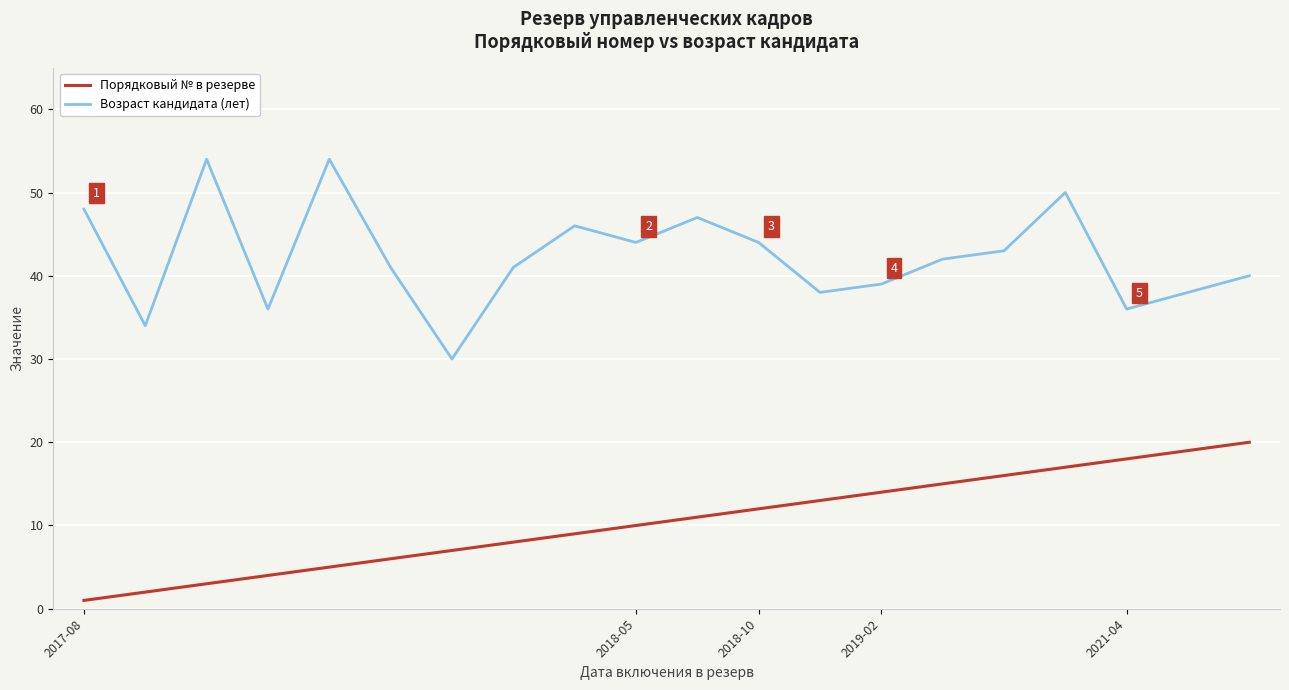

What is the sum of all Возраст кандидата (лет) values?

845